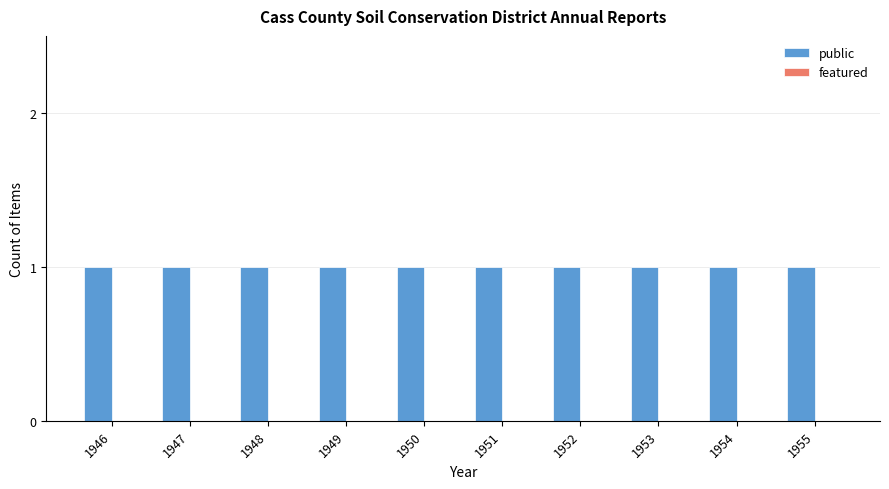

Rank the series by their average value, from highest to lowest.

public, featured